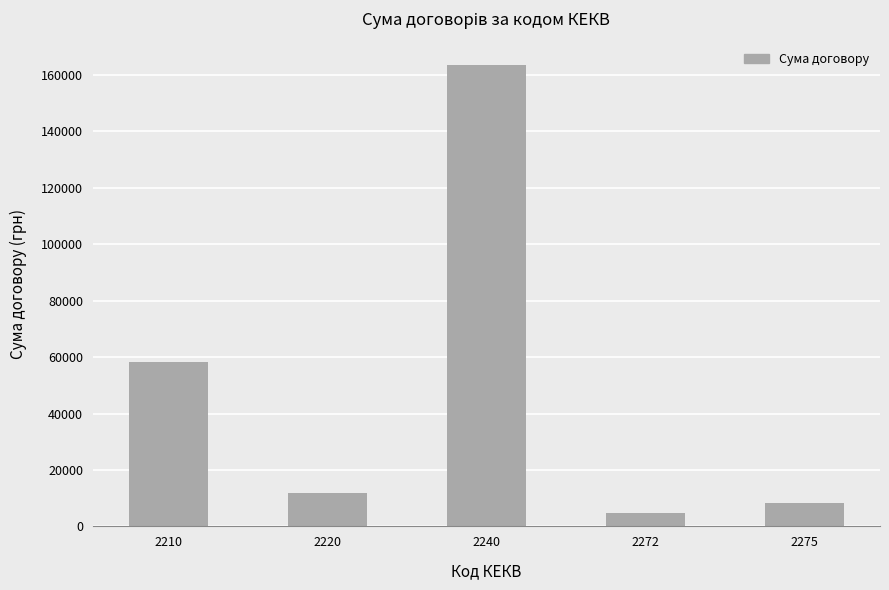

What is the change in value from 2210 to 2240?

+105429.1